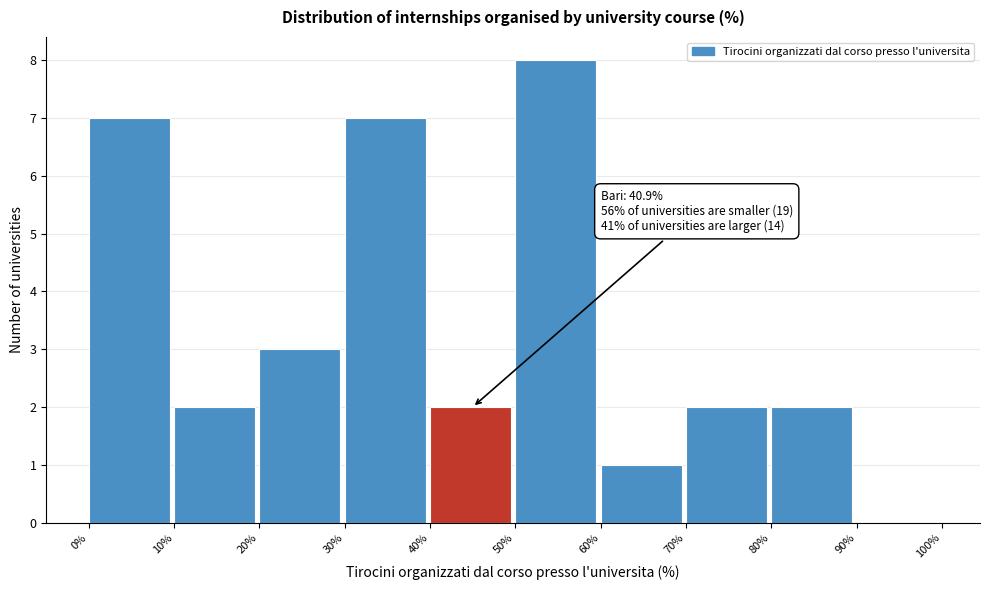

Over which range of the x-axis is the bar tallest?

50% to 60%